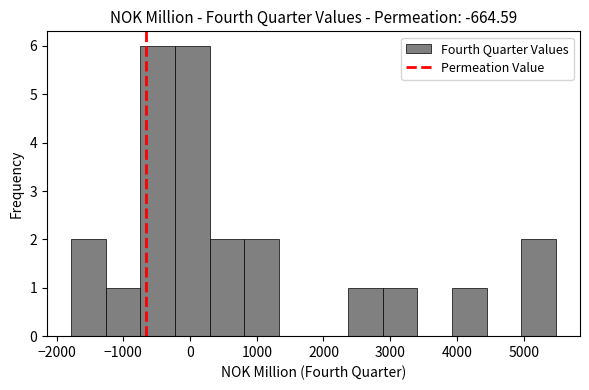

Reading left to right, list every bar in this chart as the range it spans on the x-axis followed by its height. Neither the bar edges nor the heights are printed on the chart, so give them approximately, as read against the axes.

-1800 to -1300: 2
-1300 to -700: 1
-700 to -200: 6
-200 to 300: 6
300 to 800: 2
800 to 1300: 2
1300 to 1900: 0
1900 to 2400: 0
2400 to 2900: 1
2900 to 3400: 1
3400 to 3900: 0
3900 to 4400: 1
4400 to 5000: 0
5000 to 5500: 2